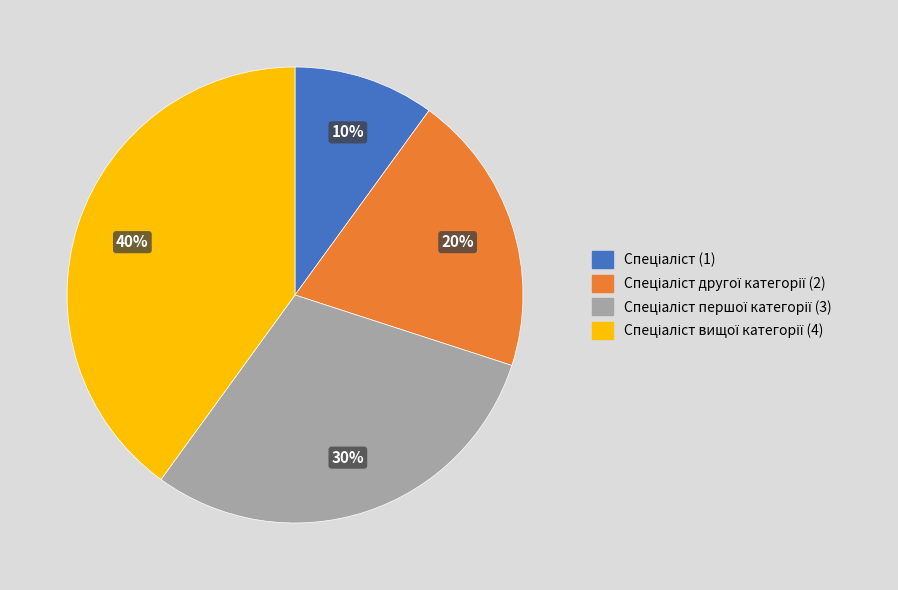

To the nearest percent, what is the average slice percentage?

25%